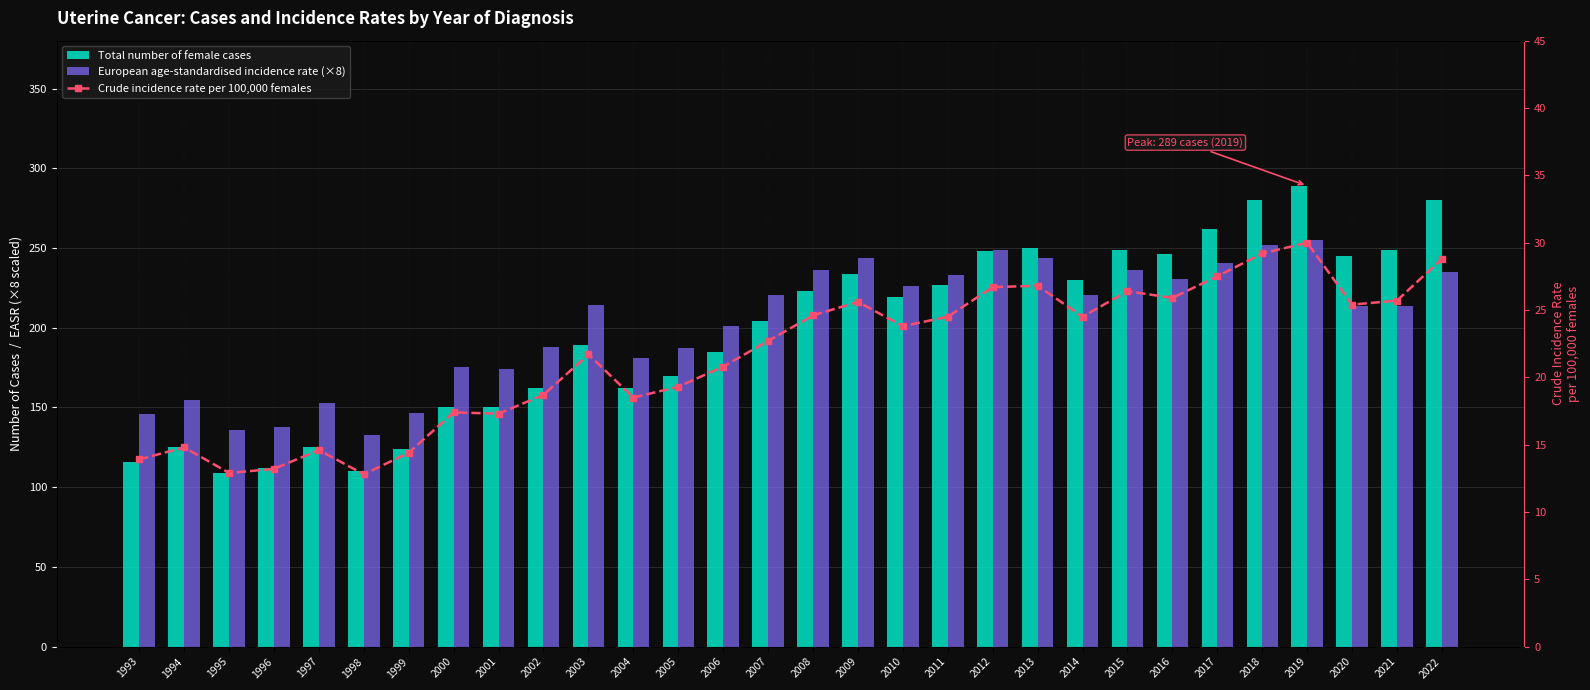

What is the sum of all European age-standardised incidence rate (×8) values?

6076.8